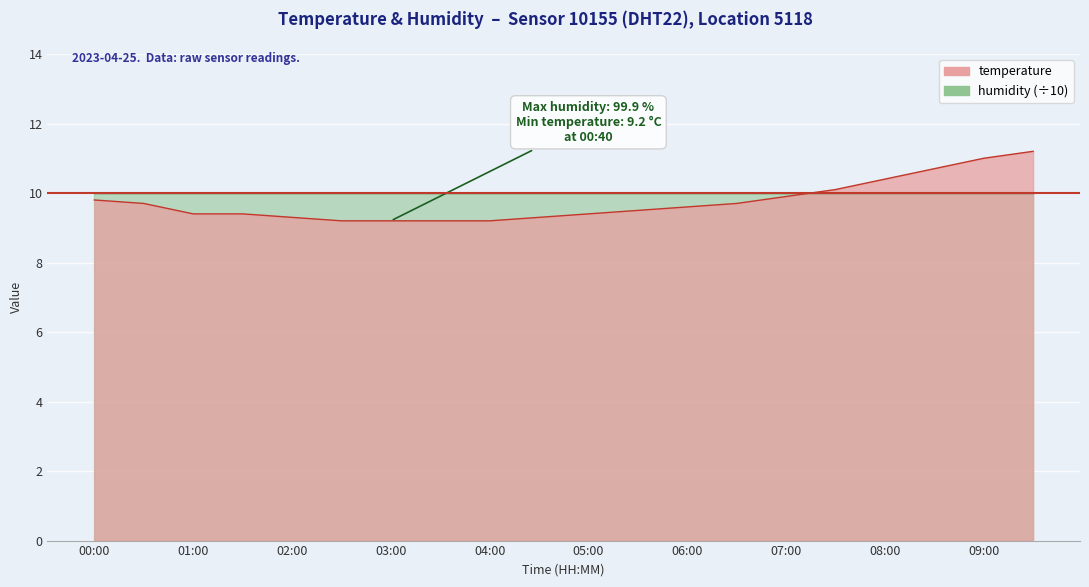

What is the average value?

9.8